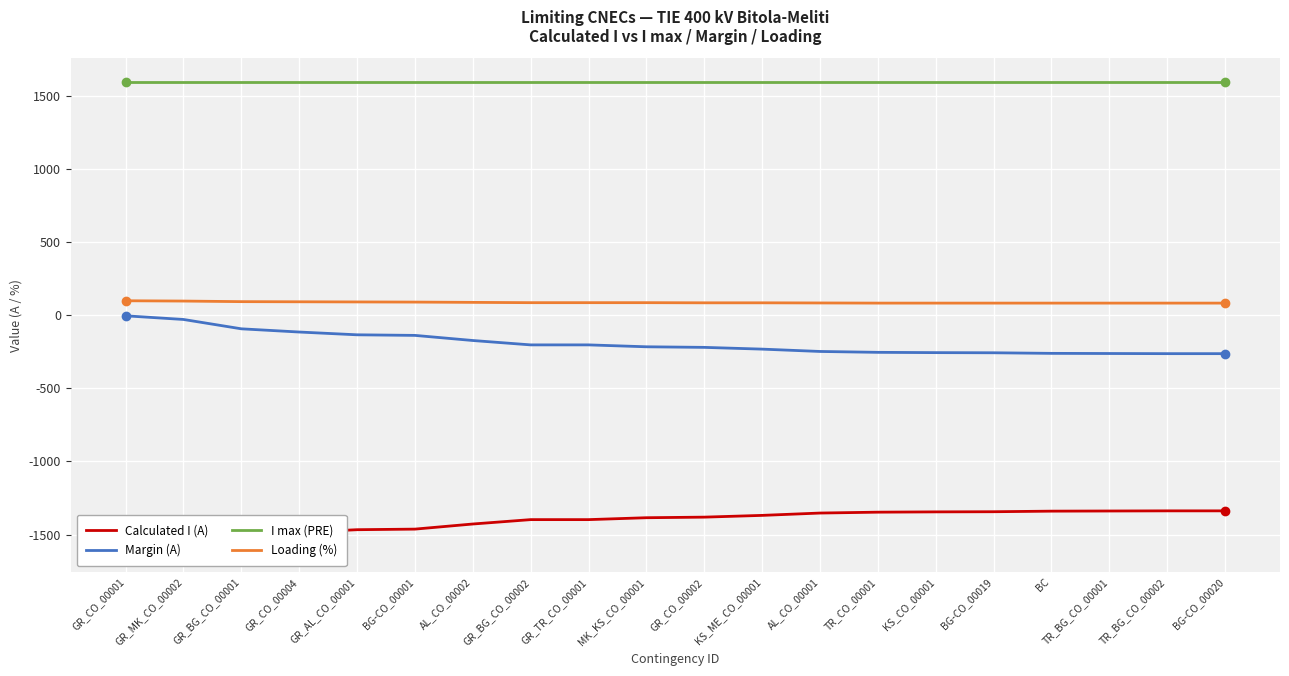

Reading right to left, list all the values displayed in this chart.

Calculated I (A): BG-CO_00020=-1338	TR_BG_CO_00002=-1338	TR_BG_CO_00001=-1339	BC=-1340	BG-CO_00019=-1344	KS_CO_00001=-1345	TR_CO_00001=-1347	AL_CO_00001=-1353	KS_ME_CO_00001=-1369	GR_CO_00002=-1381	MK_KS_CO_00001=-1385	GR_TR_CO_00001=-1398	GR_BG_CO_00002=-1398	AL_CO_00002=-1428	BG-CO_00001=-1463	GR_AL_CO_00001=-1467	GR_CO_00004=-1486	GR_BG_CO_00001=-1508	GR_MK_CO_00002=-1572	GR_CO_00001=-1597
Margin (A): BG-CO_00020=-262	TR_BG_CO_00002=-262	TR_BG_CO_00001=-261	BC=-260	BG-CO_00019=-256	KS_CO_00001=-255	TR_CO_00001=-253	AL_CO_00001=-247	KS_ME_CO_00001=-231	GR_CO_00002=-219	MK_KS_CO_00001=-215	GR_TR_CO_00001=-202	GR_BG_CO_00002=-202	AL_CO_00002=-172	BG-CO_00001=-137	GR_AL_CO_00001=-133	GR_CO_00004=-114	GR_BG_CO_00001=-92	GR_MK_CO_00002=-28	GR_CO_00001=-3
I max (PRE): BG-CO_00020=1600	TR_BG_CO_00002=1600	TR_BG_CO_00001=1600	BC=1600	BG-CO_00019=1600	KS_CO_00001=1600	TR_CO_00001=1600	AL_CO_00001=1600	KS_ME_CO_00001=1600	GR_CO_00002=1600	MK_KS_CO_00001=1600	GR_TR_CO_00001=1600	GR_BG_CO_00002=1600	AL_CO_00002=1600	BG-CO_00001=1600	GR_AL_CO_00001=1600	GR_CO_00004=1600	GR_BG_CO_00001=1600	GR_MK_CO_00002=1600	GR_CO_00001=1600
Loading (%): BG-CO_00020=84	TR_BG_CO_00002=84	TR_BG_CO_00001=84	BC=84	BG-CO_00019=84	KS_CO_00001=84	TR_CO_00001=84	AL_CO_00001=85	KS_ME_CO_00001=86	GR_CO_00002=86	MK_KS_CO_00001=87	GR_TR_CO_00001=87	GR_BG_CO_00002=87	AL_CO_00002=89	BG-CO_00001=91	GR_AL_CO_00001=92	GR_CO_00004=93	GR_BG_CO_00001=94	GR_MK_CO_00002=98	GR_CO_00001=100